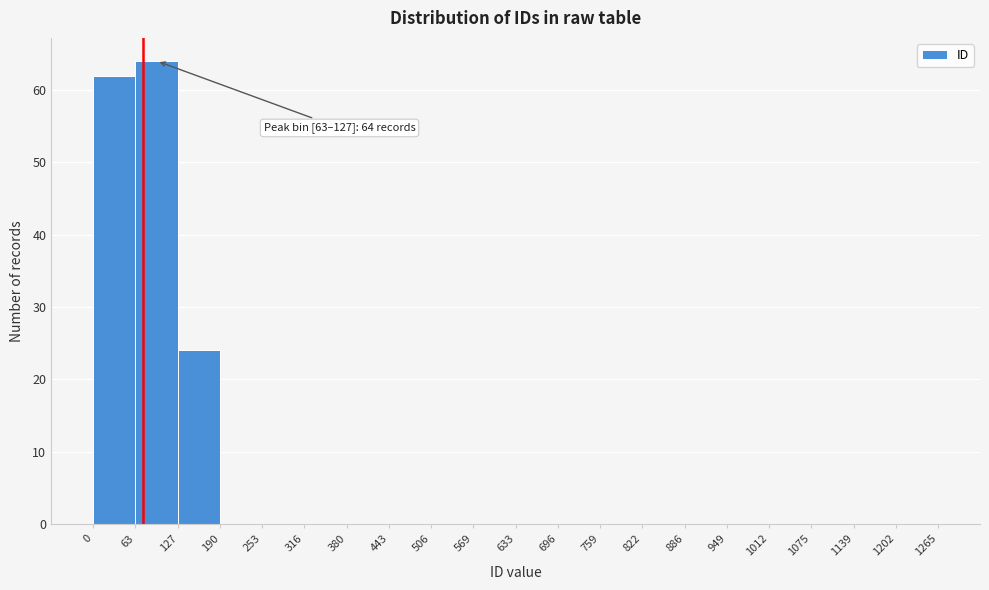

Over which range of the x-axis is the bar tallest?

63 to 127